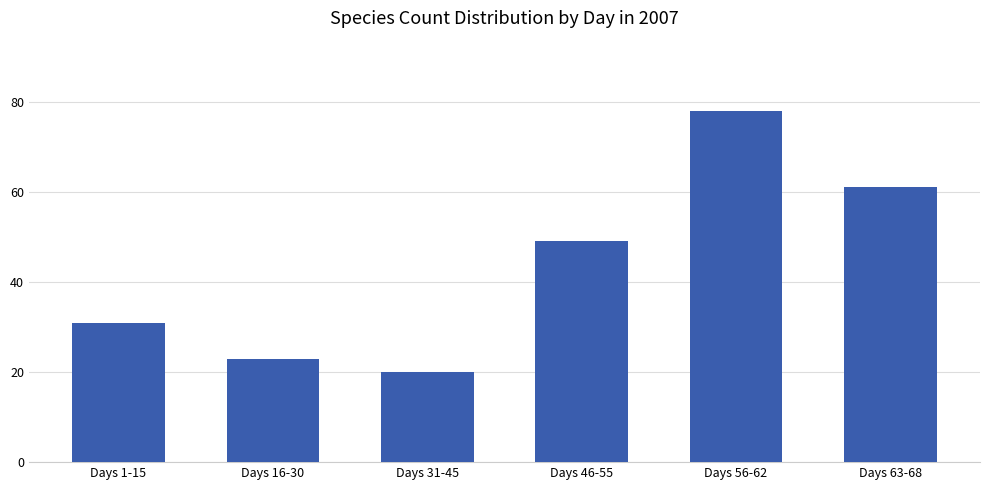

What is the label of the 6th bar from the left?

Days 63-68